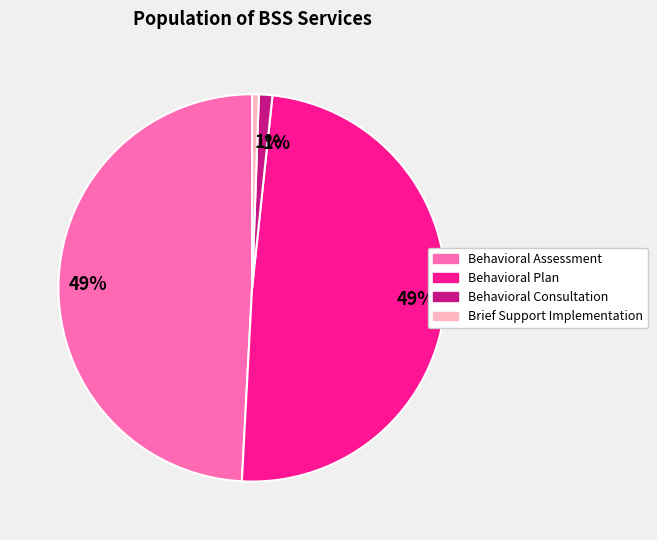

How many slices are in this pie chart?

4